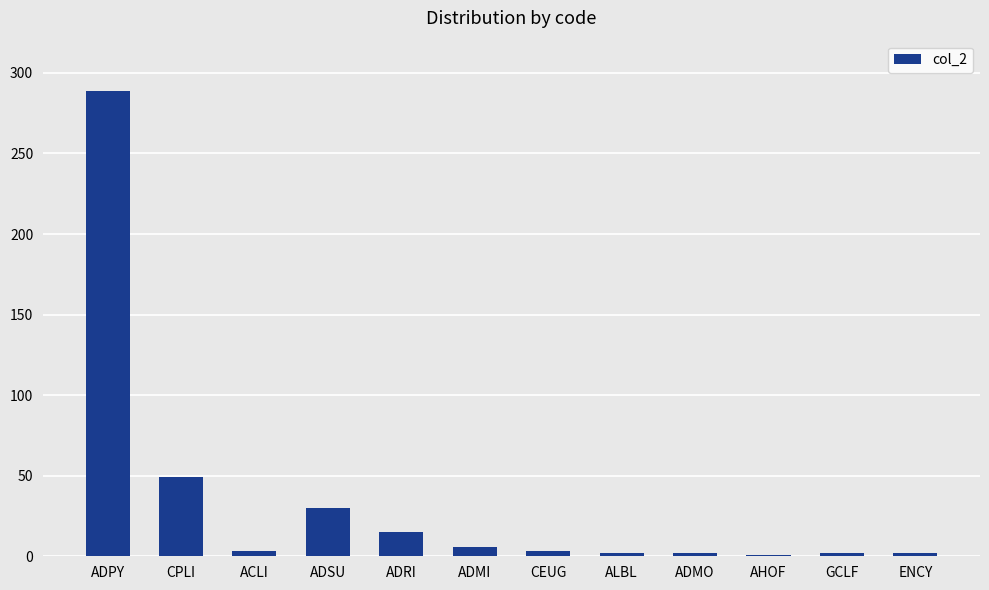

Where is the data nearest to the value 145?

CPLI